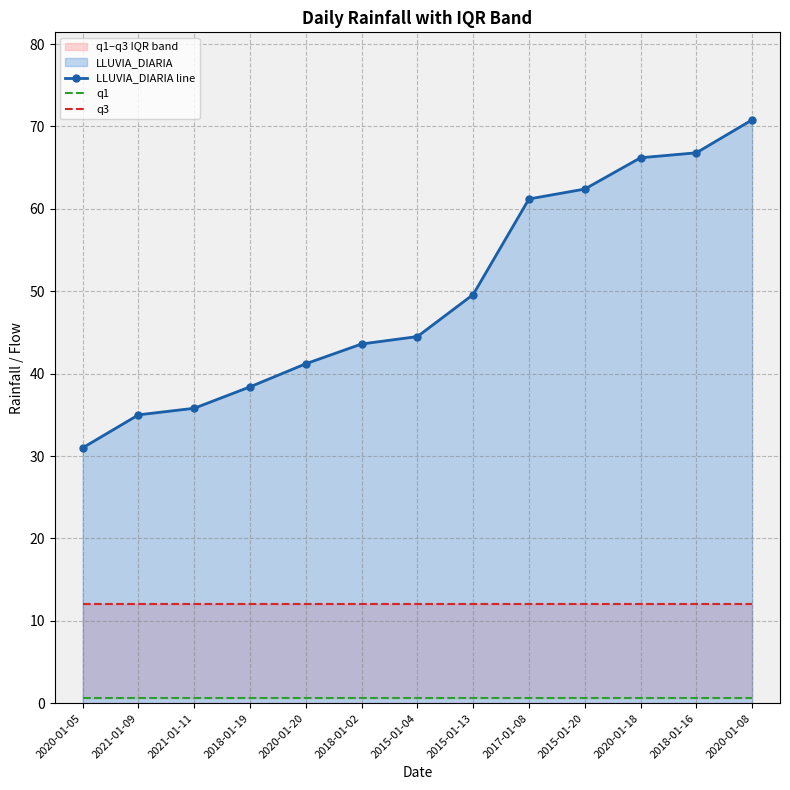

The q1 series shows 0.6 at 2020-01-08. True or false?

True